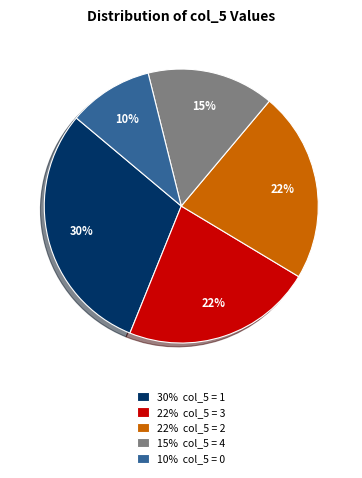

Combined, do 30% col_5 = 1 and 22% col_5 = 2 account for over 50%?

Yes